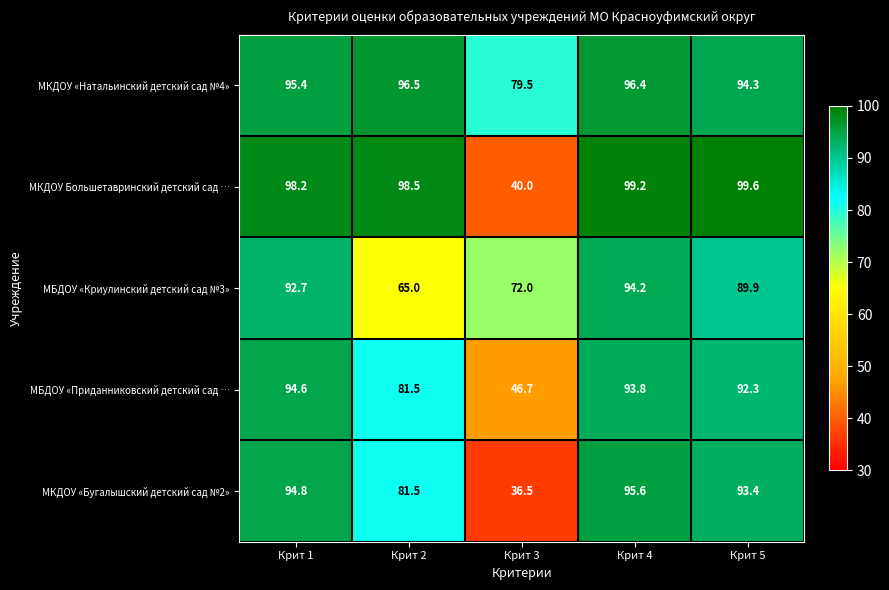

Which series has the largest total across all categories?

МКДОУ «Натальинский детский сад №4»